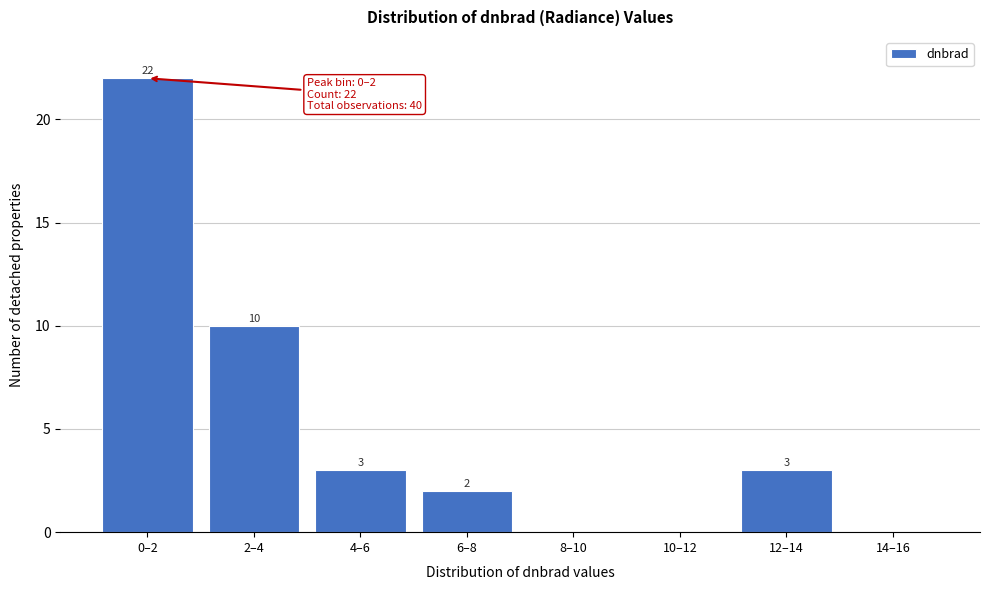

Reading left to right, transcribe all the data shown in this chart.

0–2=22	2–4=10	4–6=3	6–8=2	8–10=0	10–12=0	12–14=3	14–16=0